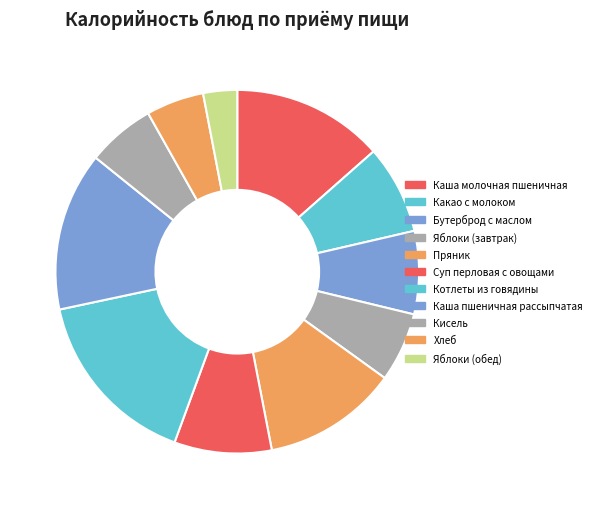

To the nearest percent, what is the average slice percentage?

9%